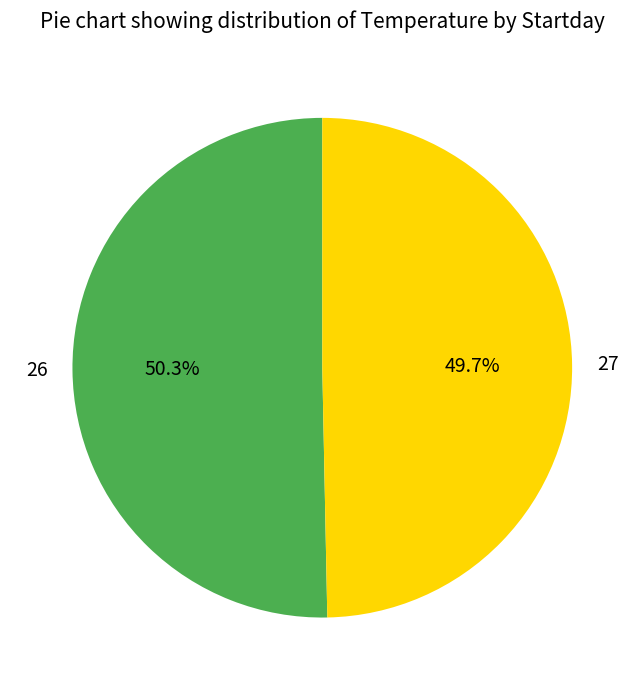

To the nearest percent, what is the average slice percentage?

50%